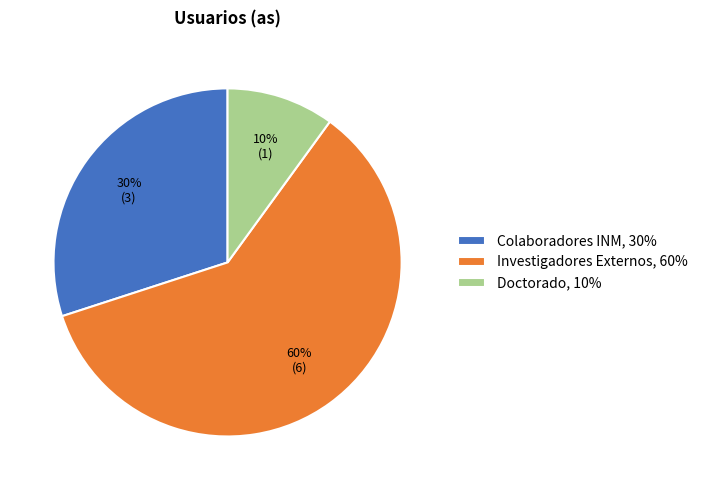

To the nearest percent, what is the average slice percentage?

33%